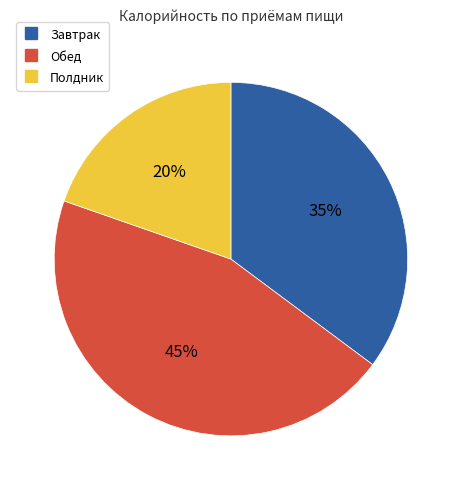

Which has a higher value, Обед or Полдник?

Обед